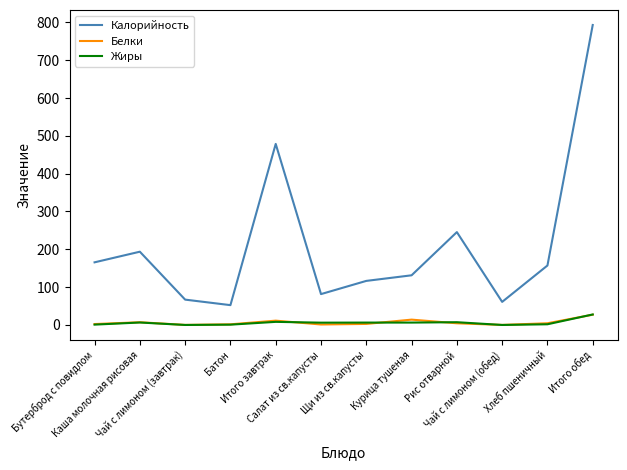

Which series changed the most between Салат из св.капусты and Курица тушеная?

Калорийность